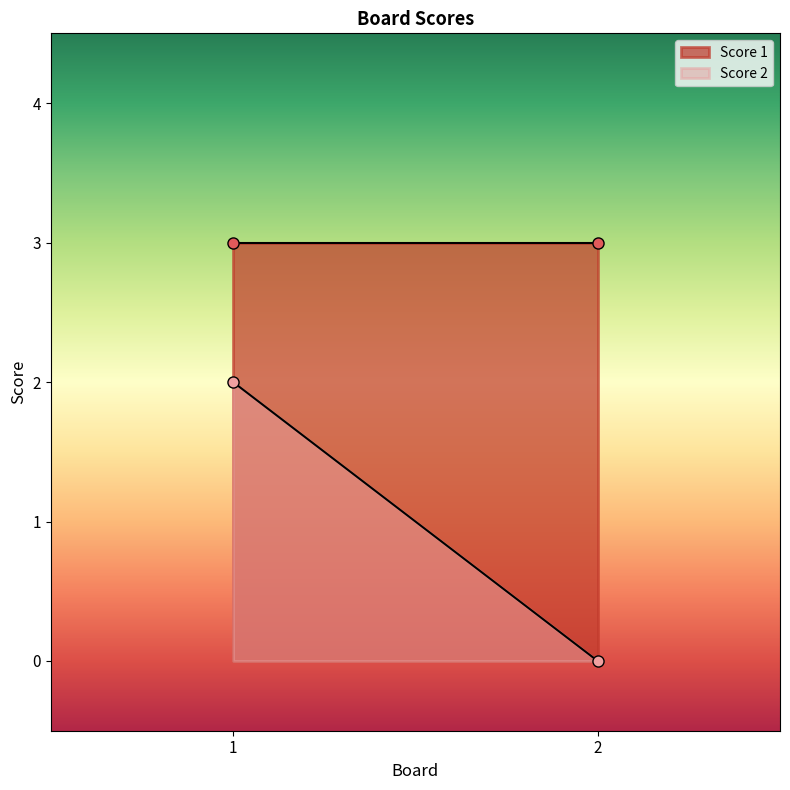

Reading left to right, list all the values displayed in this chart.

Score 2: 2	0
Score 1: 3	3